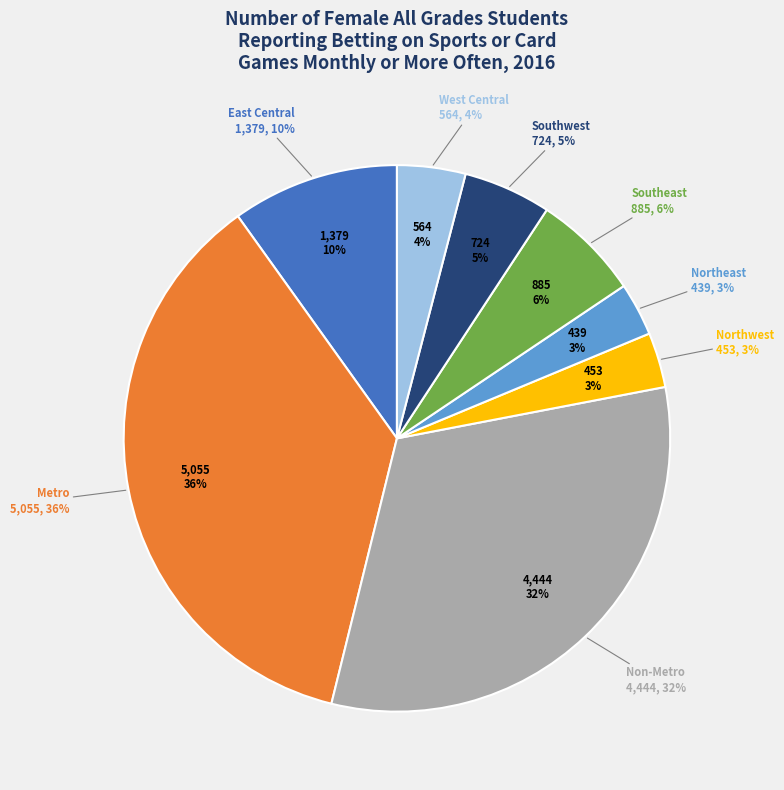

To the nearest percent, what is the difference between the largest and smallest slice percentages?

33%